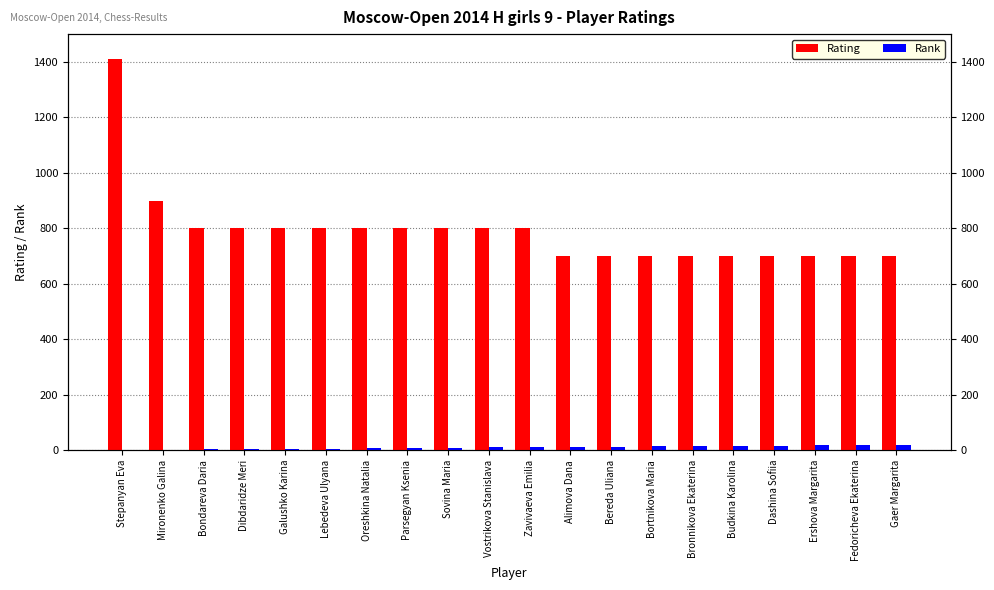

How many bars are there in total?

40